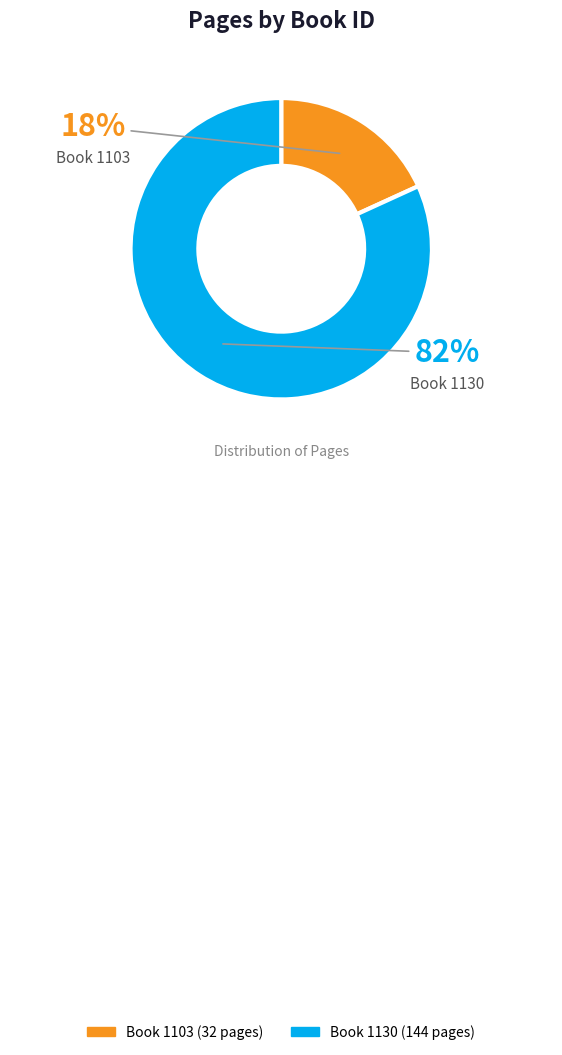

To the nearest percent, what is the average slice percentage?

50%